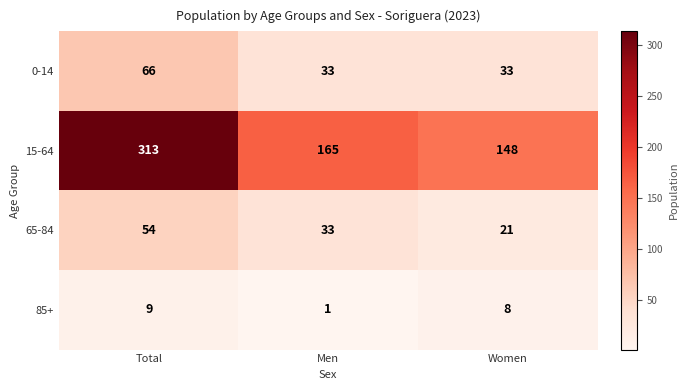

What is the maximum value shown in the chart?

313